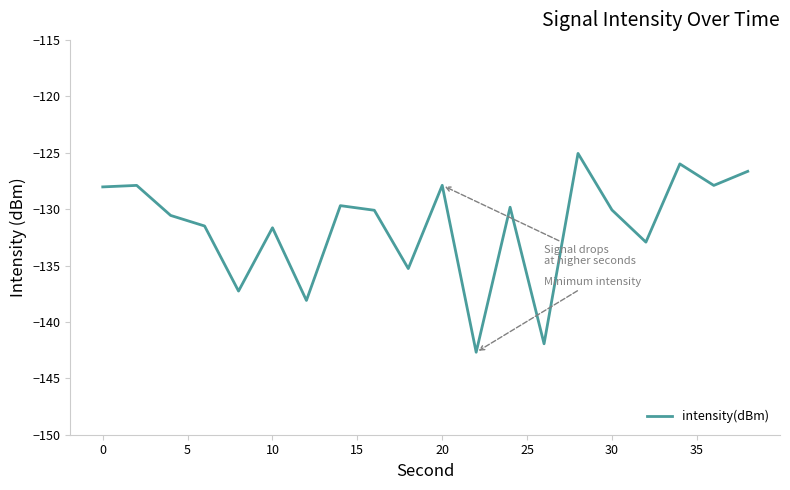

What is the greatest value displayed?

-125.1